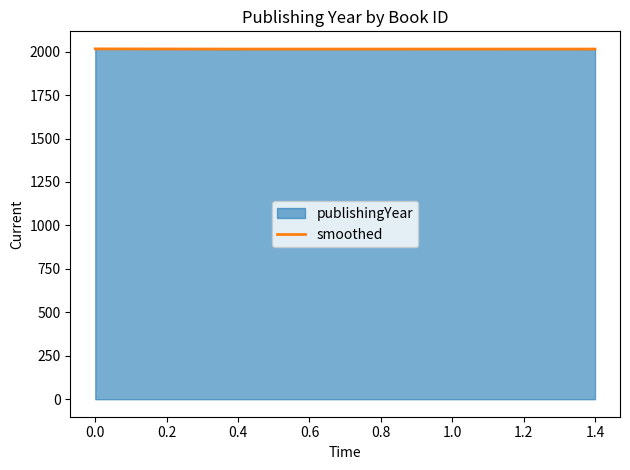

Approximately how many times larger is the value at 0.2 compared to −0.2?

1.0